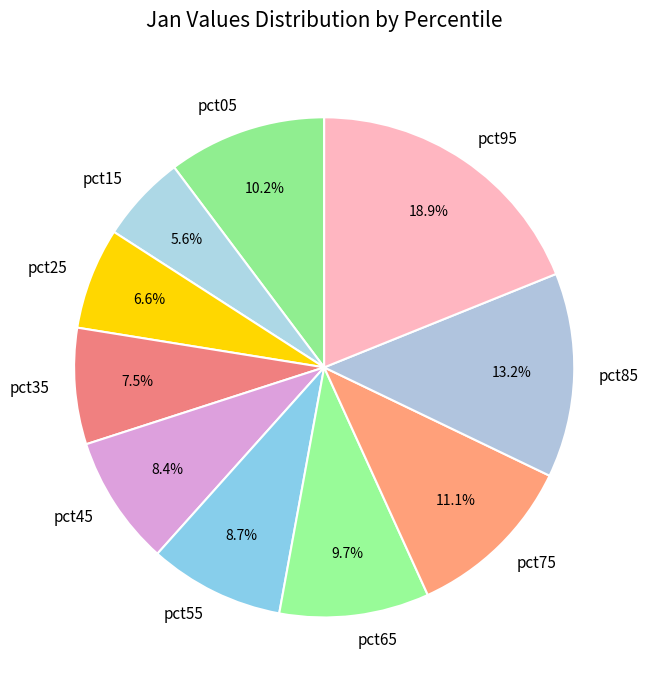

To the nearest percent, what percentage of the pie is pct85?

13%